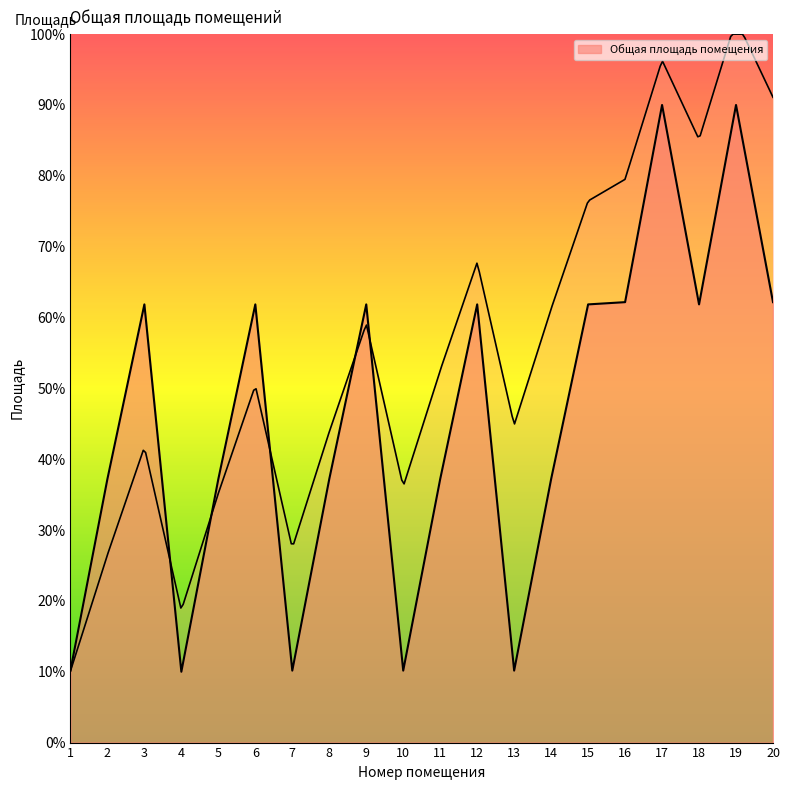

True or false: there are more than 2 points higher than both neighbors.

True